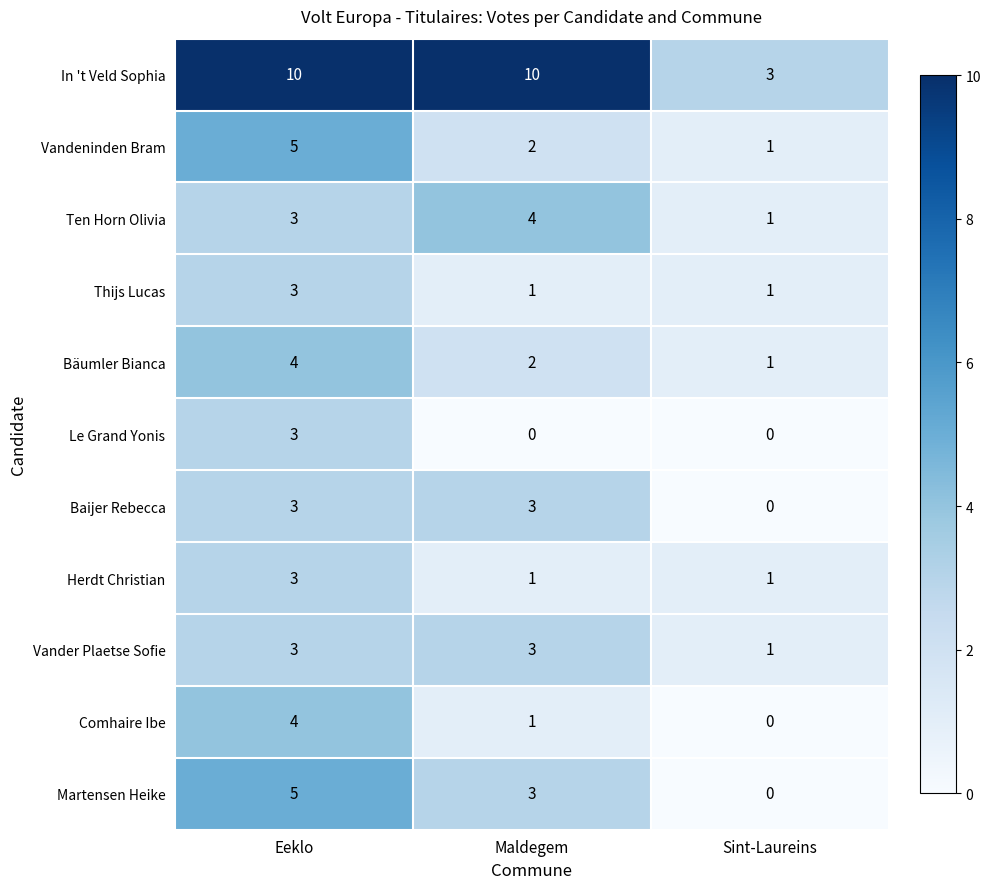

The Vander Plaetse Sofie series shows 1 at Maldegem. True or false?

False